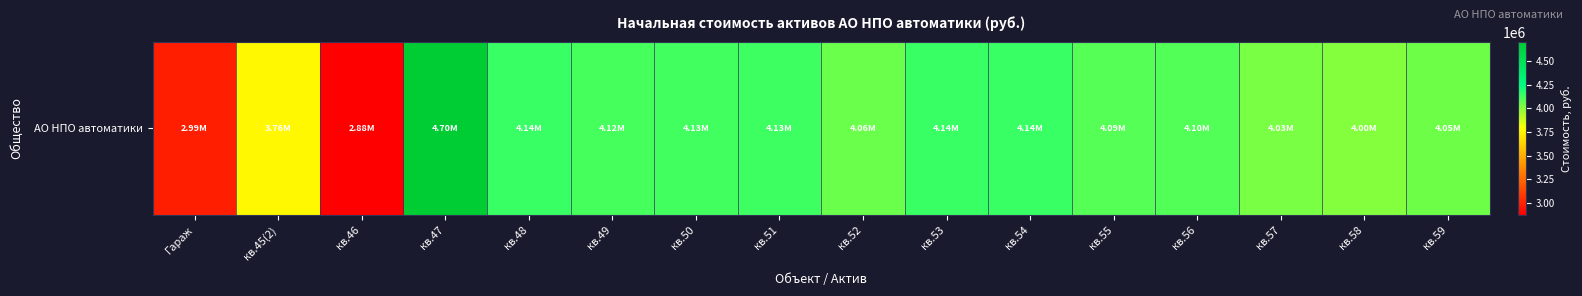

List the labels in order of value, smallest first.

кв.46, Гараж, кв.45(2), кв.58, кв.57, кв.59, кв.52, кв.55, кв.56, кв.49, кв.50, кв.51, кв.48, кв.53, кв.54, кв.47